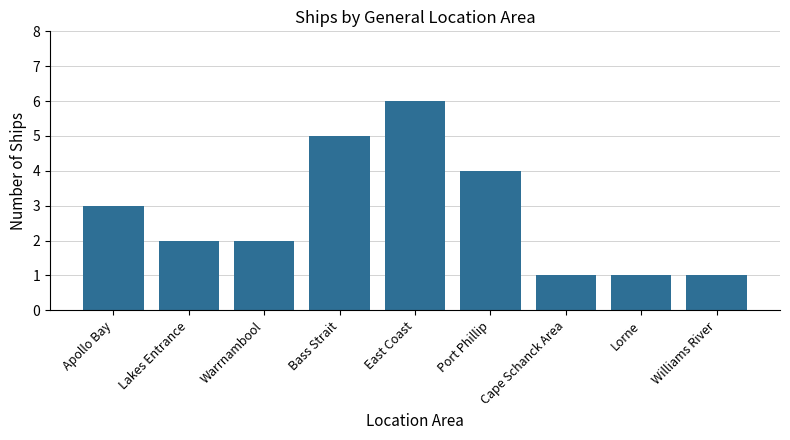

The value at Cape Schanck Area is 1. True or false?

True